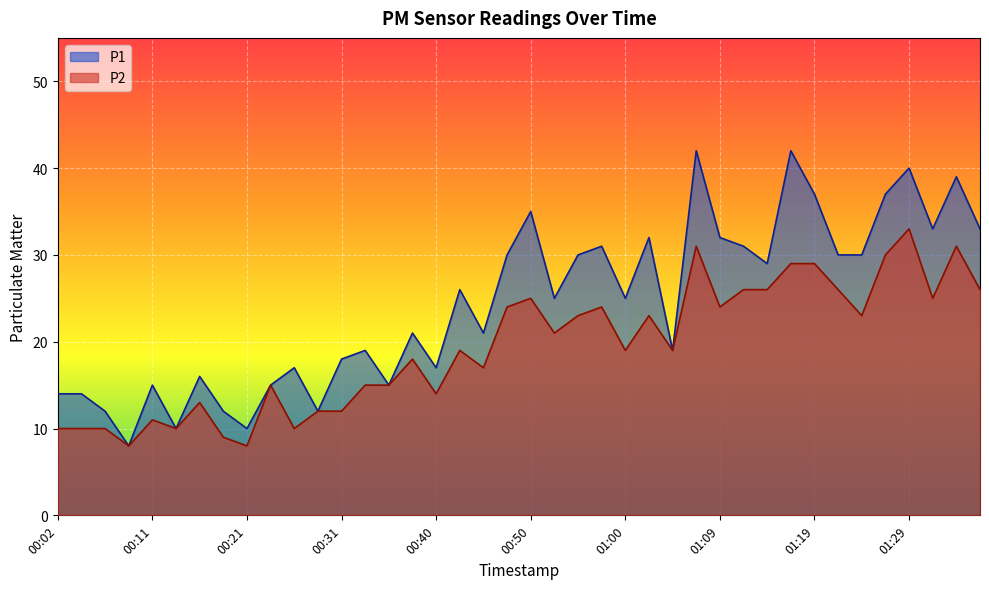

What is the average value of the P1 series?

24